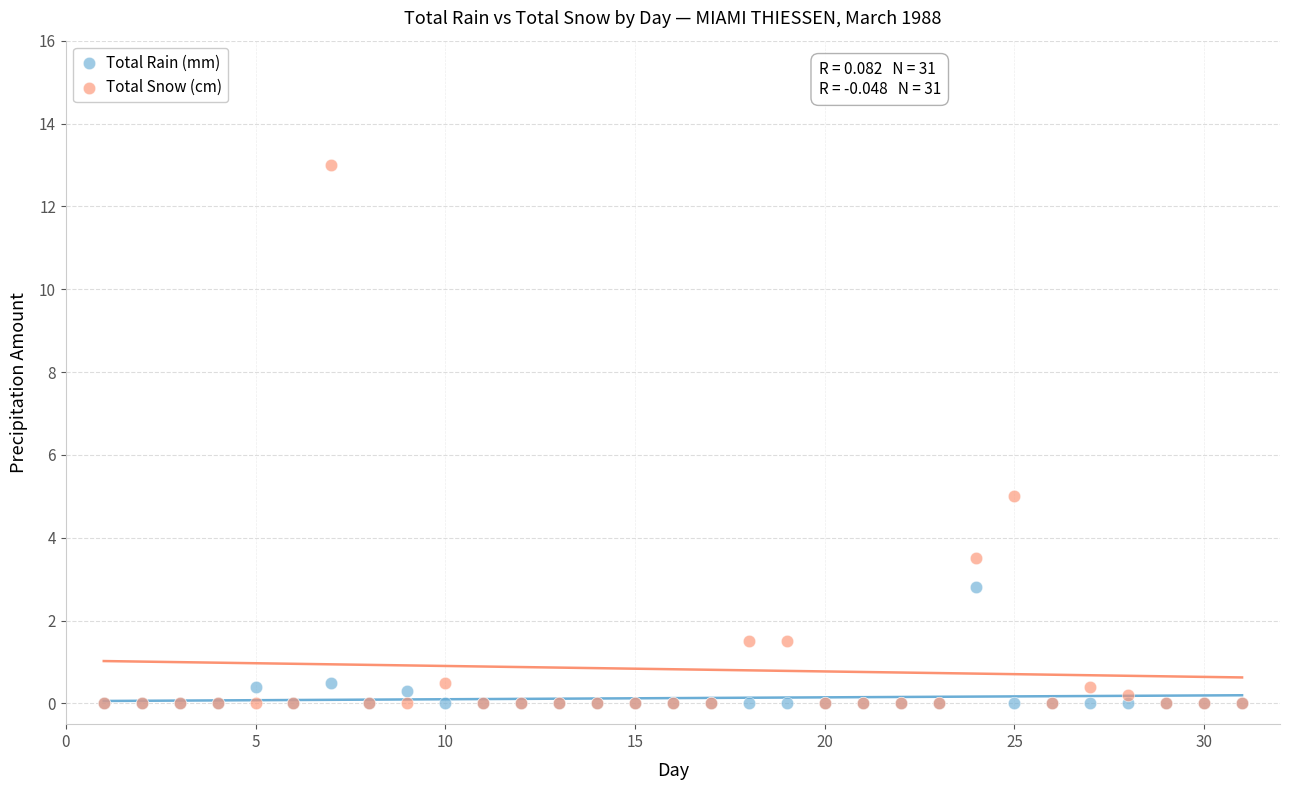

Which series reaches the maximum Y coordinate?

Total Snow (cm)